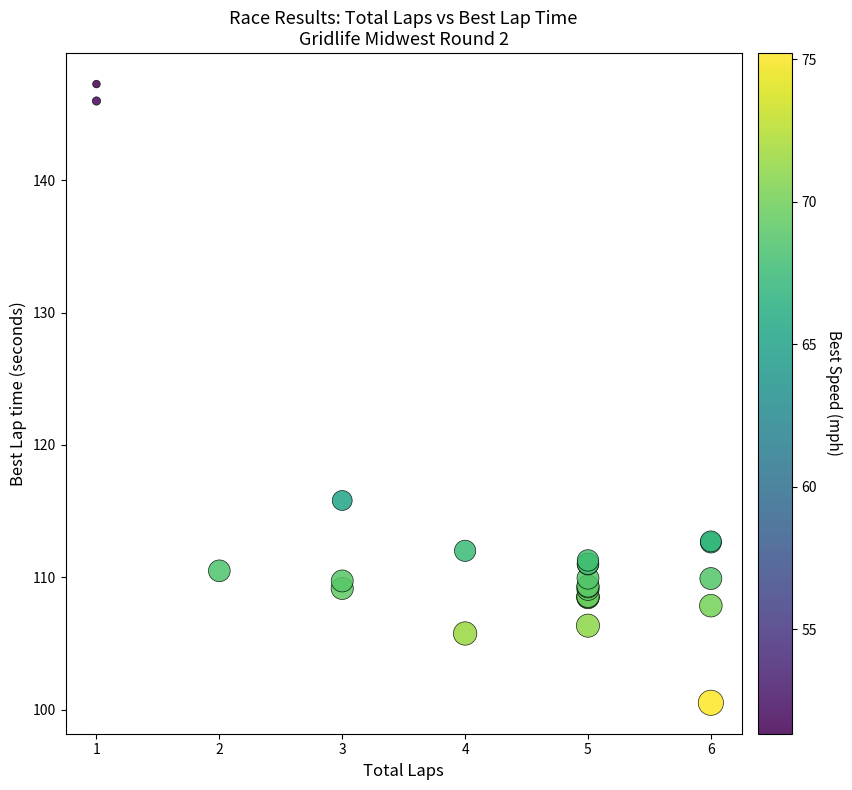

What Y value in the scatter plot is closest to 123?

115.8